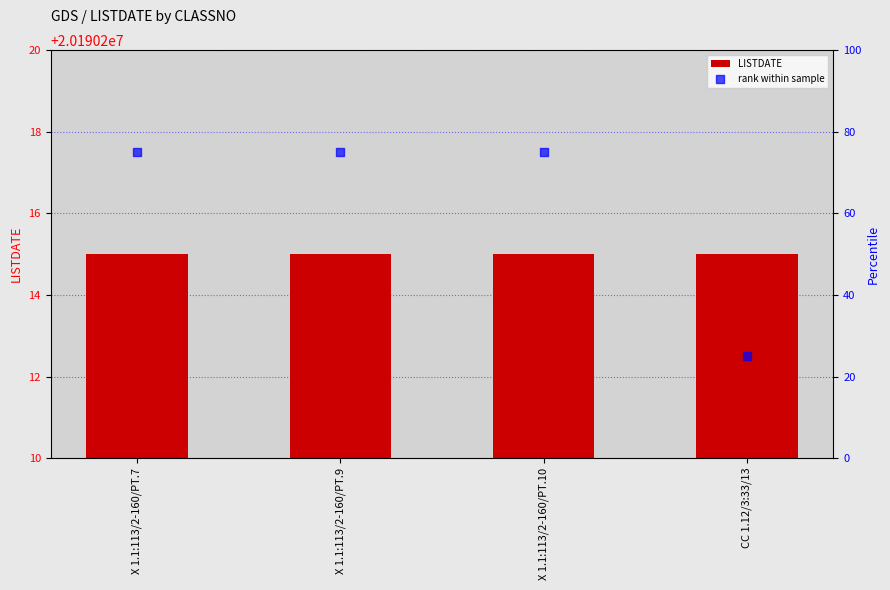

At which category is the sum across all series the highest?

X 1.1:113/2-160/PT.7